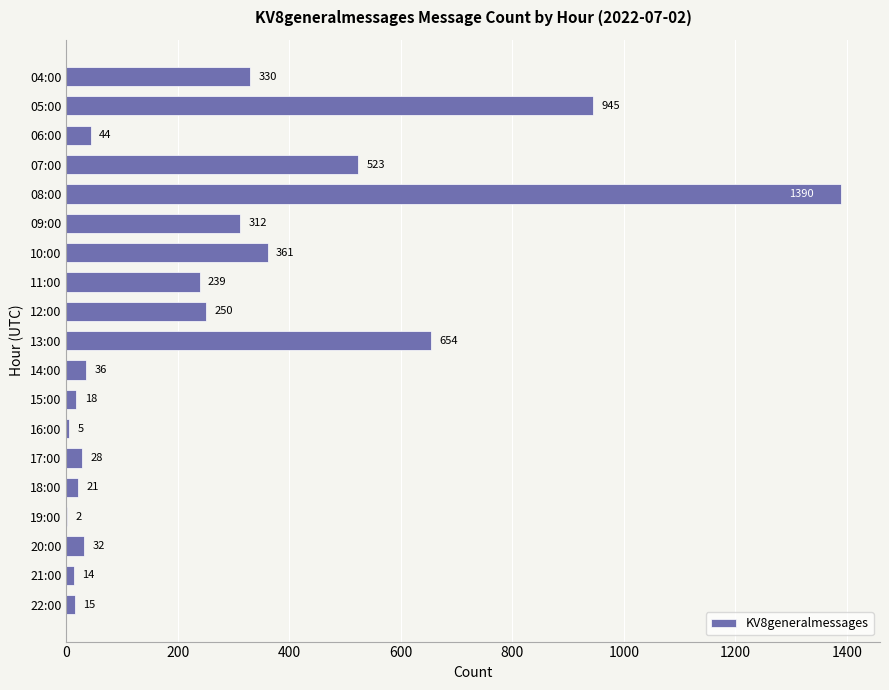

The chart shows a value of 277 at 07:00. True or false?

False